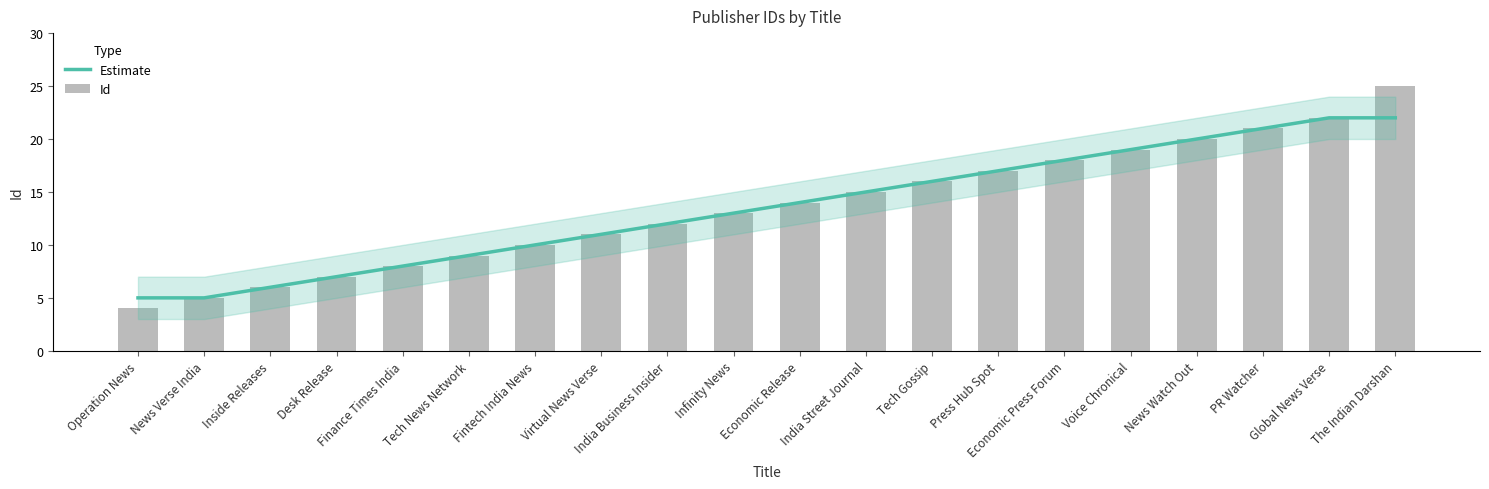

At which category is the sum across all series the highest?

The Indian Darshan